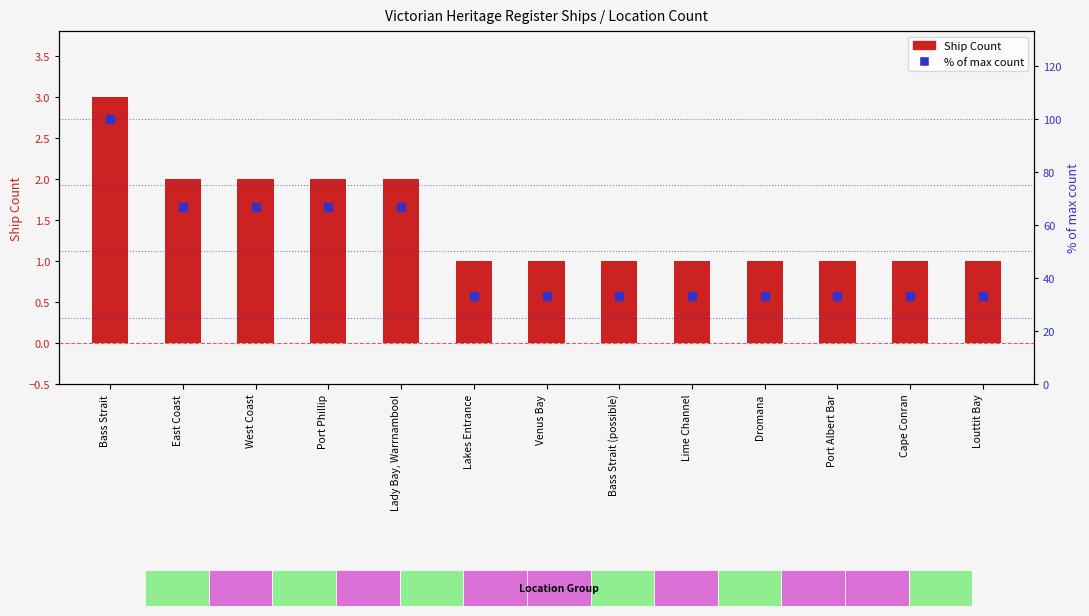

Is the value of % of max count at Cape Conran greater than the value of Ship Count at Port Phillip?

Yes